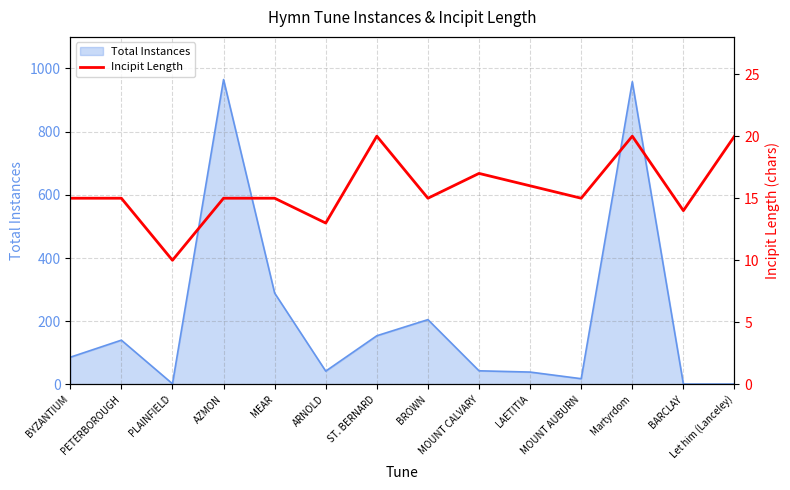

Reading left to right, what are all the values shown in this chart?

15	15	10	15	15	13	20	15	17	16	15	20	14	20